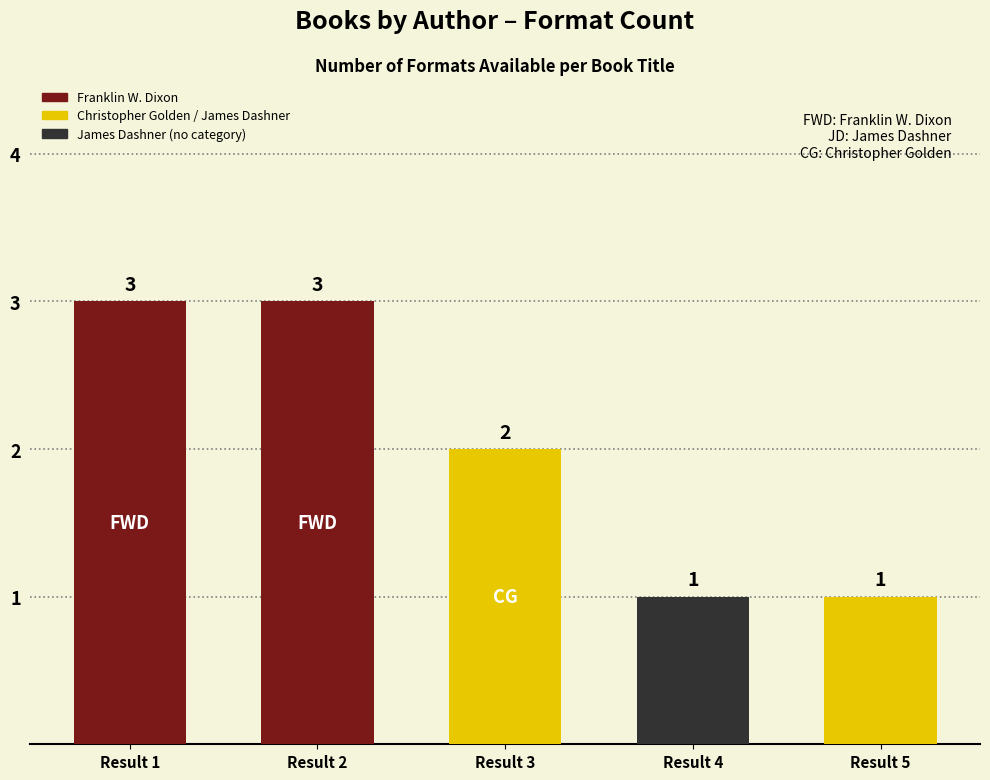

Approximately how many times larger is the value at Result 3 compared to Result 5?

2.0